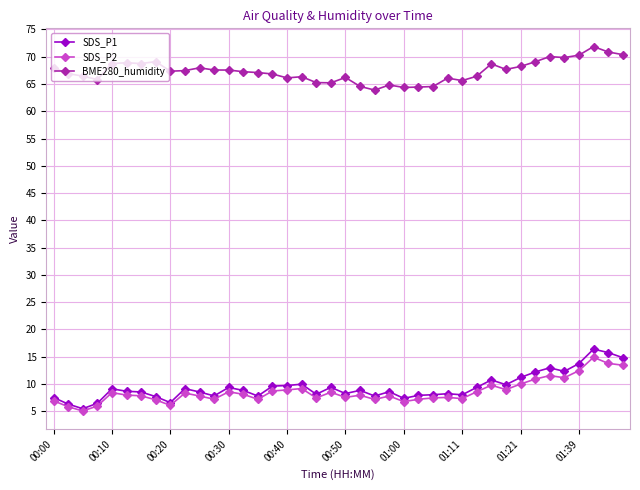

What is the value of the SDS_P1 point at the 38th from the left?

16.4